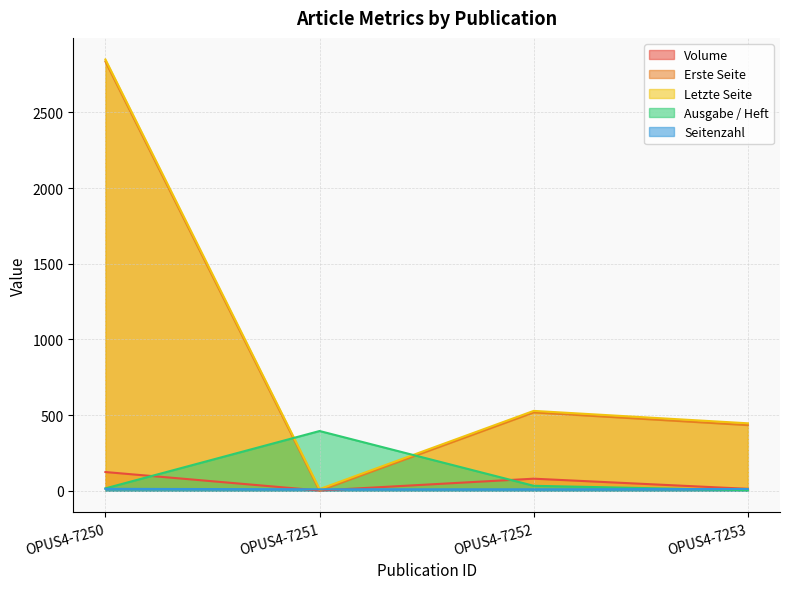

What is the value of the Volume point at the 3rd from the left?

80